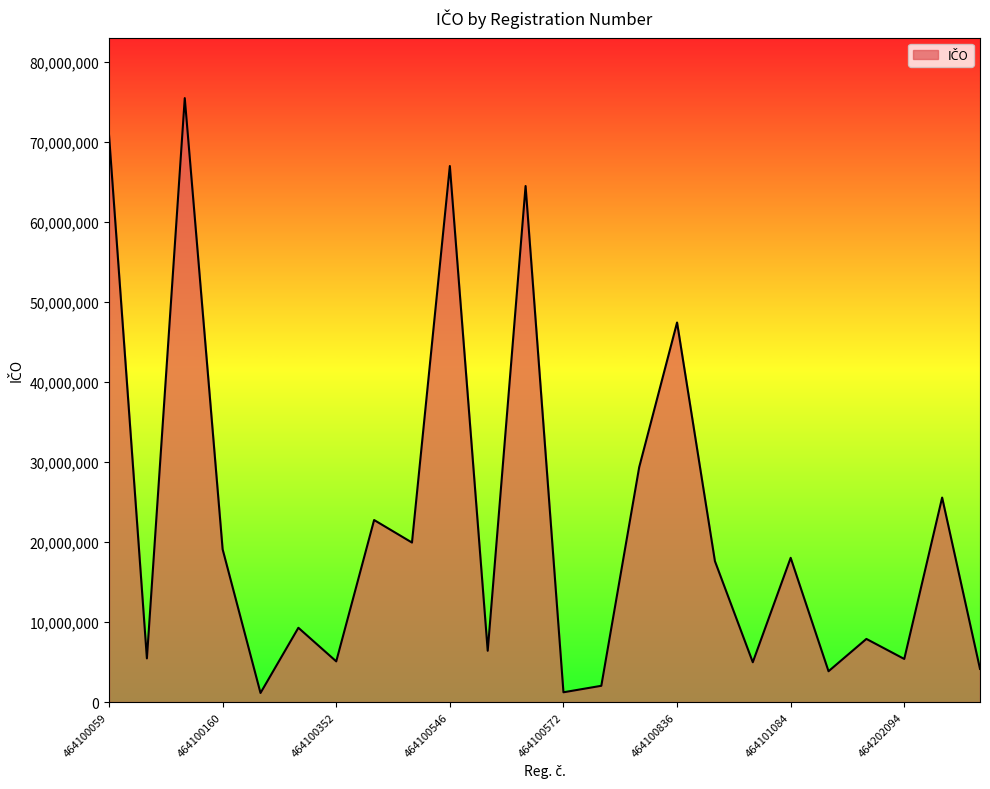

What is the maximum value shown in the chart?

75498090